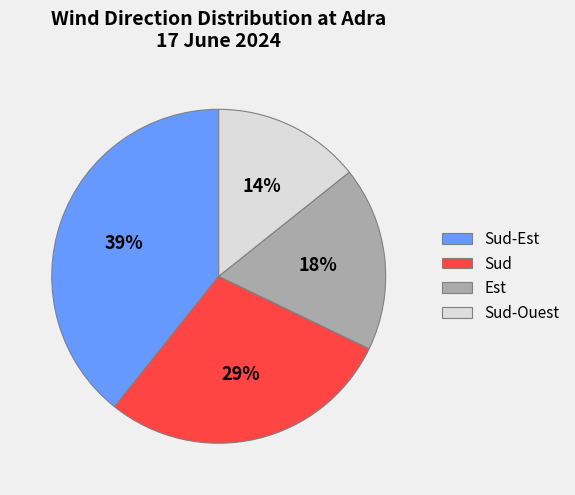

True or false: Sud-Est accounts for 28% of the total.

False